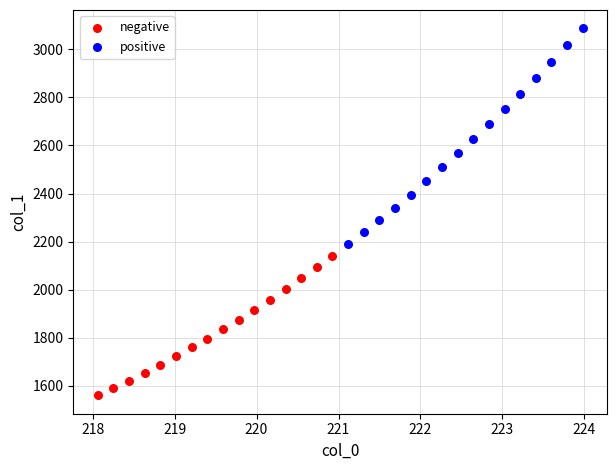

What are all the series names shown in the legend?

negative, positive